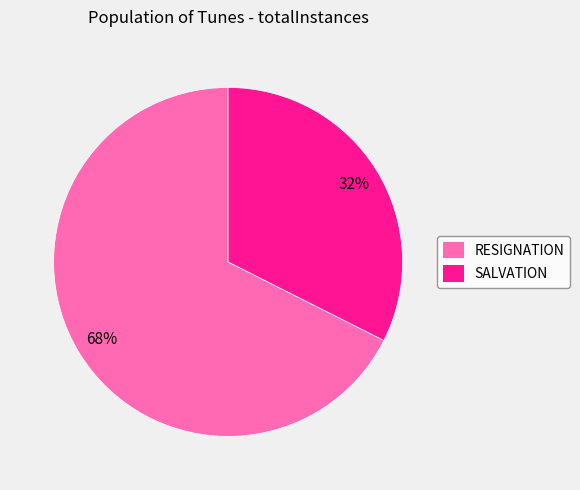

Which category has the smallest portion of the pie?

SALVATION